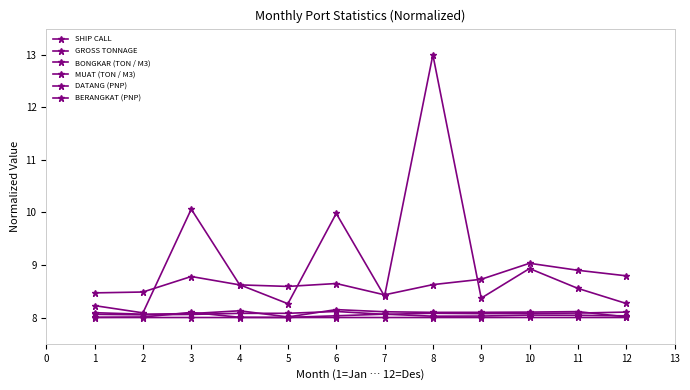

Does the chart have visible grid lines?

No